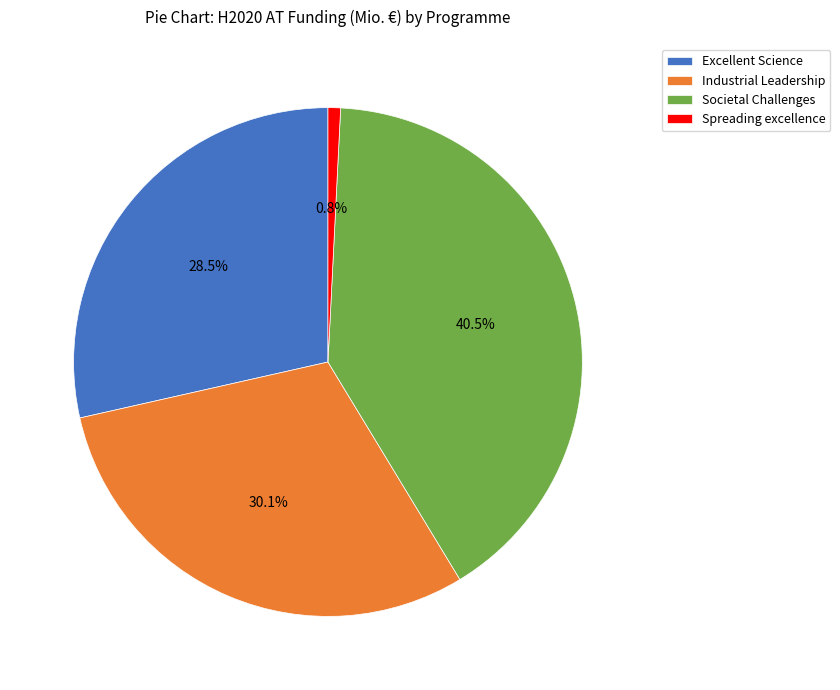

What percentage do Excellent Science and Societal Challenges together represent?

69.1%